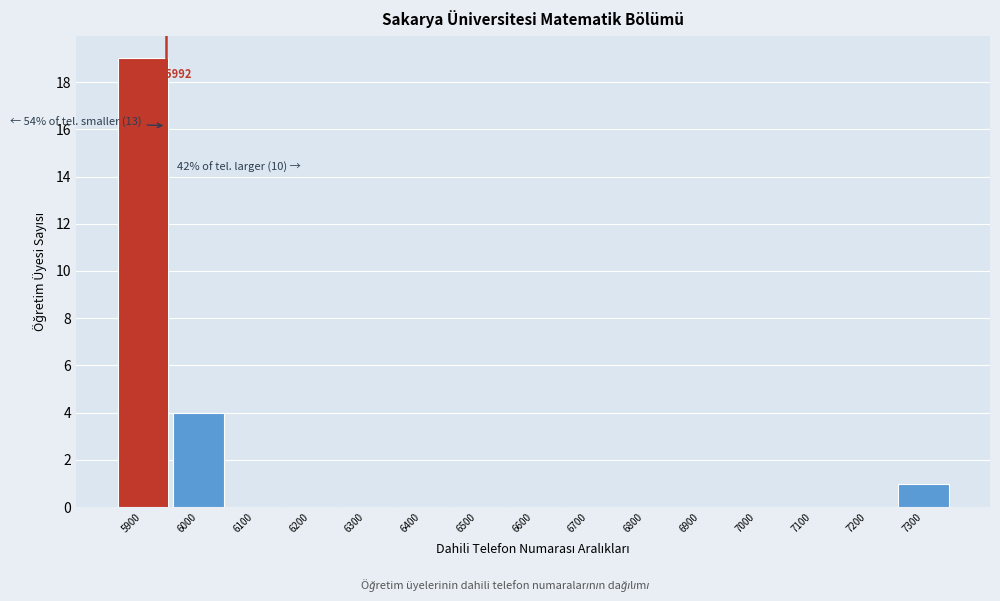

Reading left to right, extract all data points from this chart.

5900=19	6000=4	6100=0	6200=0	6300=0	6400=0	6500=0	6600=0	6700=0	6800=0	6900=0	7000=0	7100=0	7200=0	7300=1